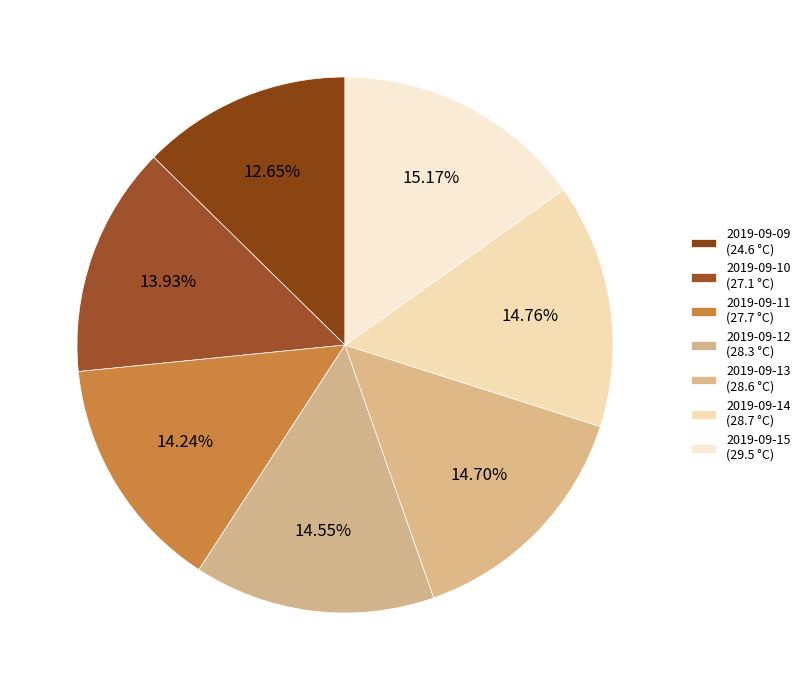

To the nearest percent, what is the average slice percentage?

14%